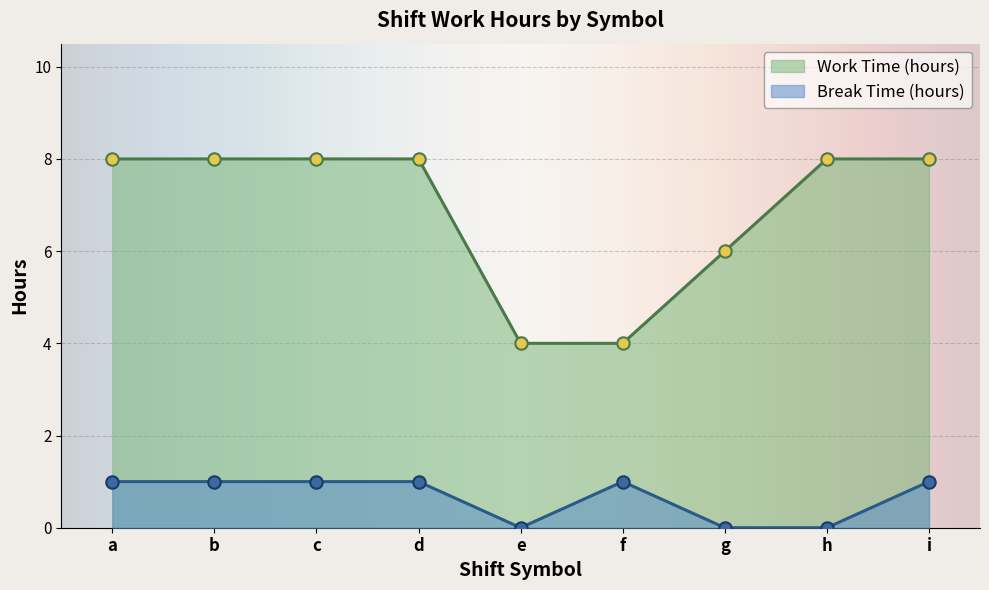

Is the value of Work Time (hours) at f greater than the value of Break Time (hours) at e?

Yes